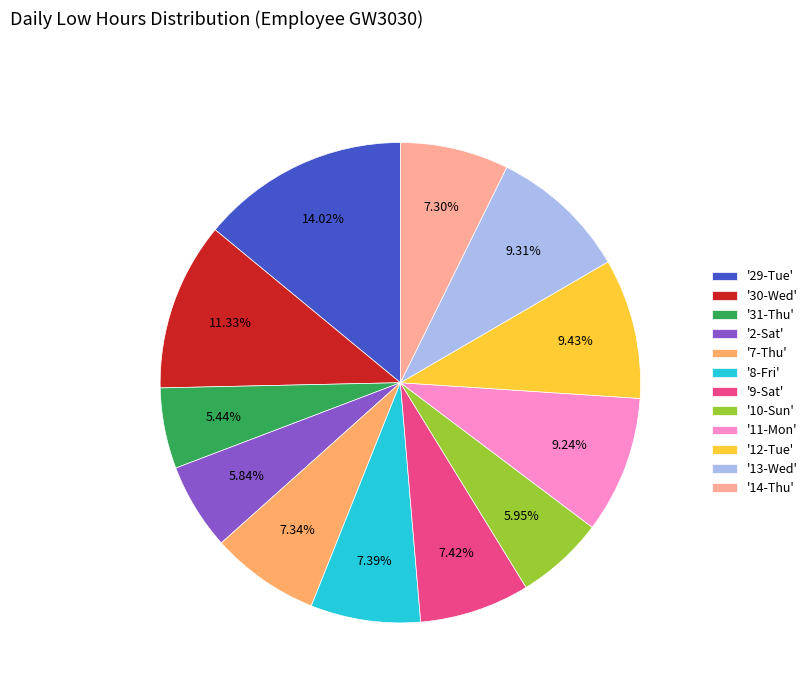

Which has a higher value, '2-Sat' or '8-Fri'?

'8-Fri'